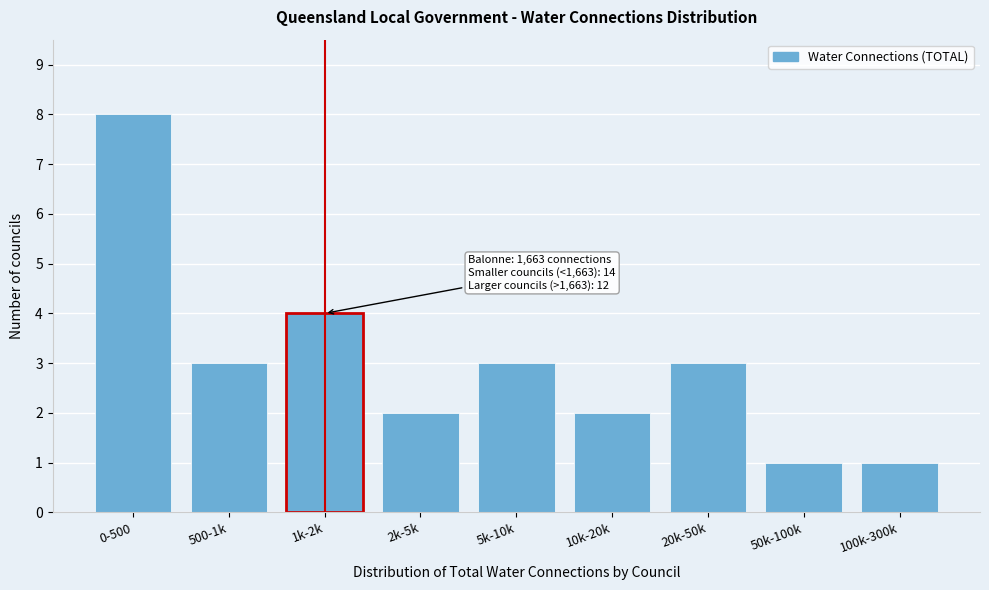

Reading left to right, extract all data points from this chart.

8	3	4	2	3	2	3	1	1